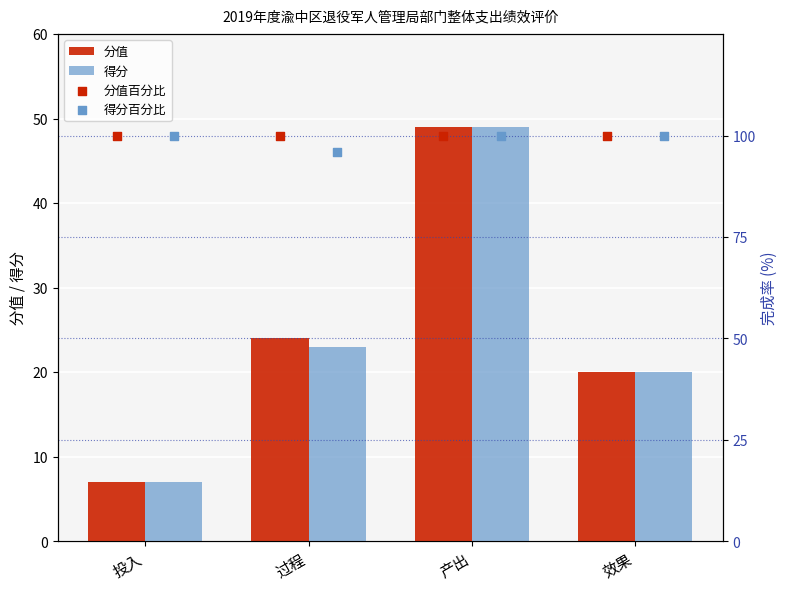

Which series contains the lowest Y value?

分值